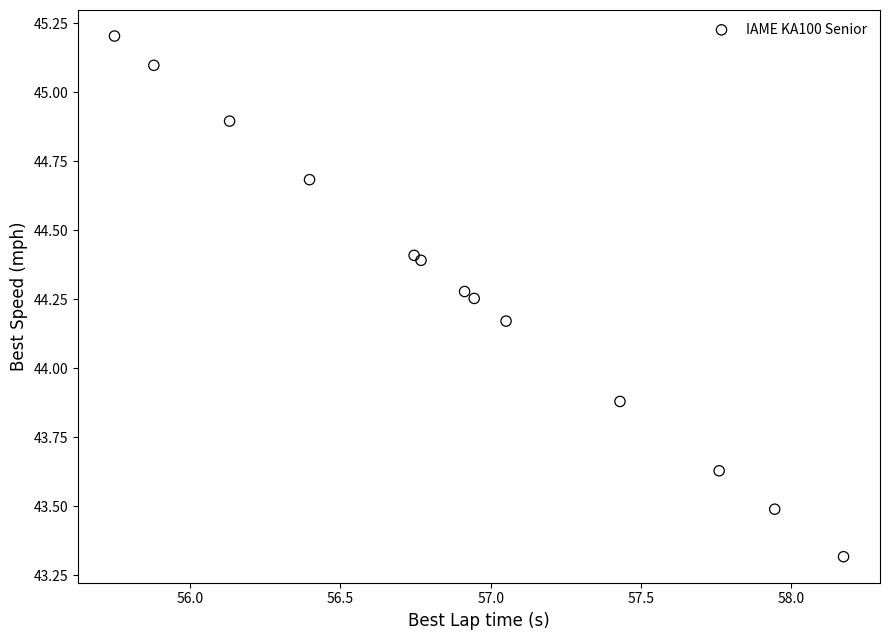

What Y value in the scatter plot is closest to 44?

43.9